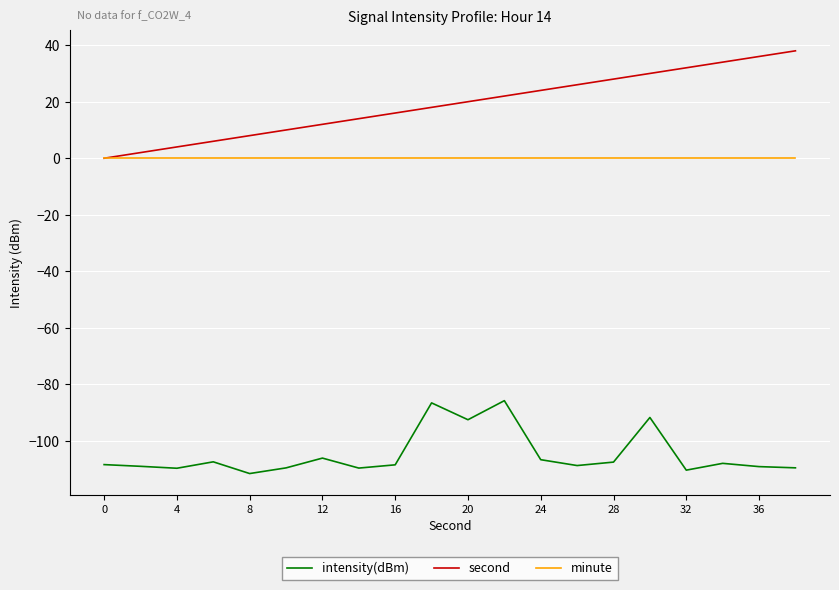

True or false: second has more than 1 points higher than both neighbors.

False